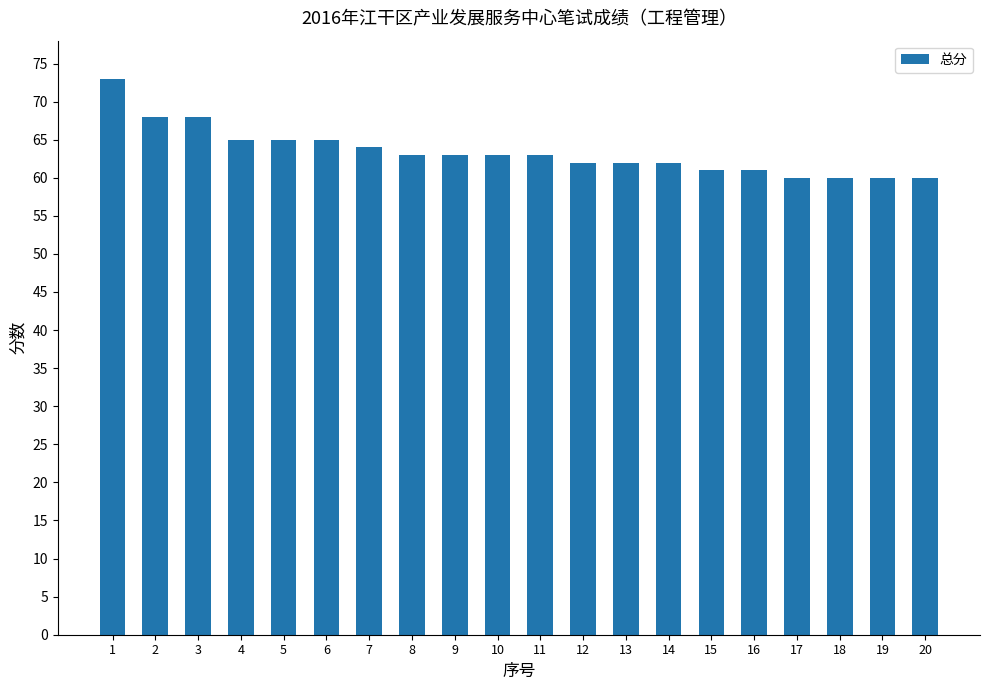

Does the chart contain any negative values?

No